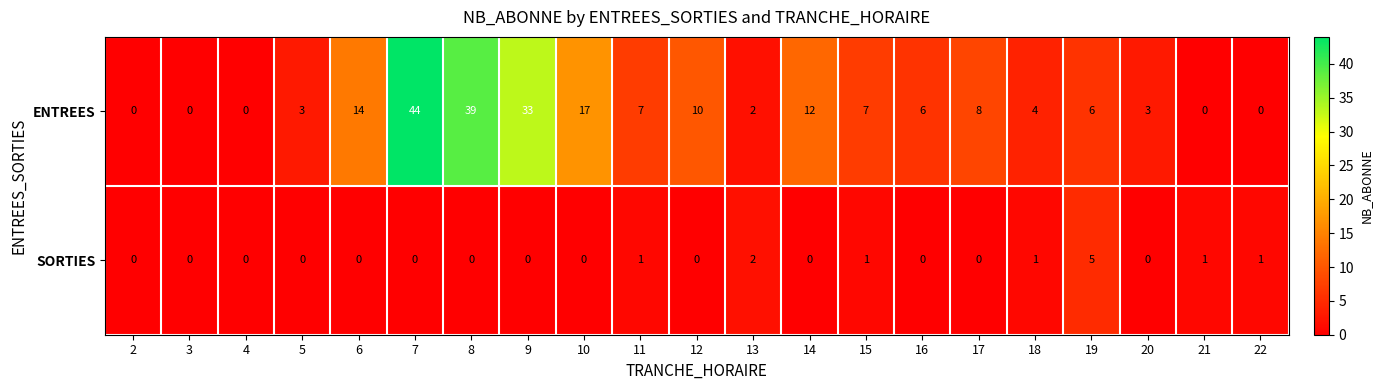

What is the highest value of the SORTIES series?

5